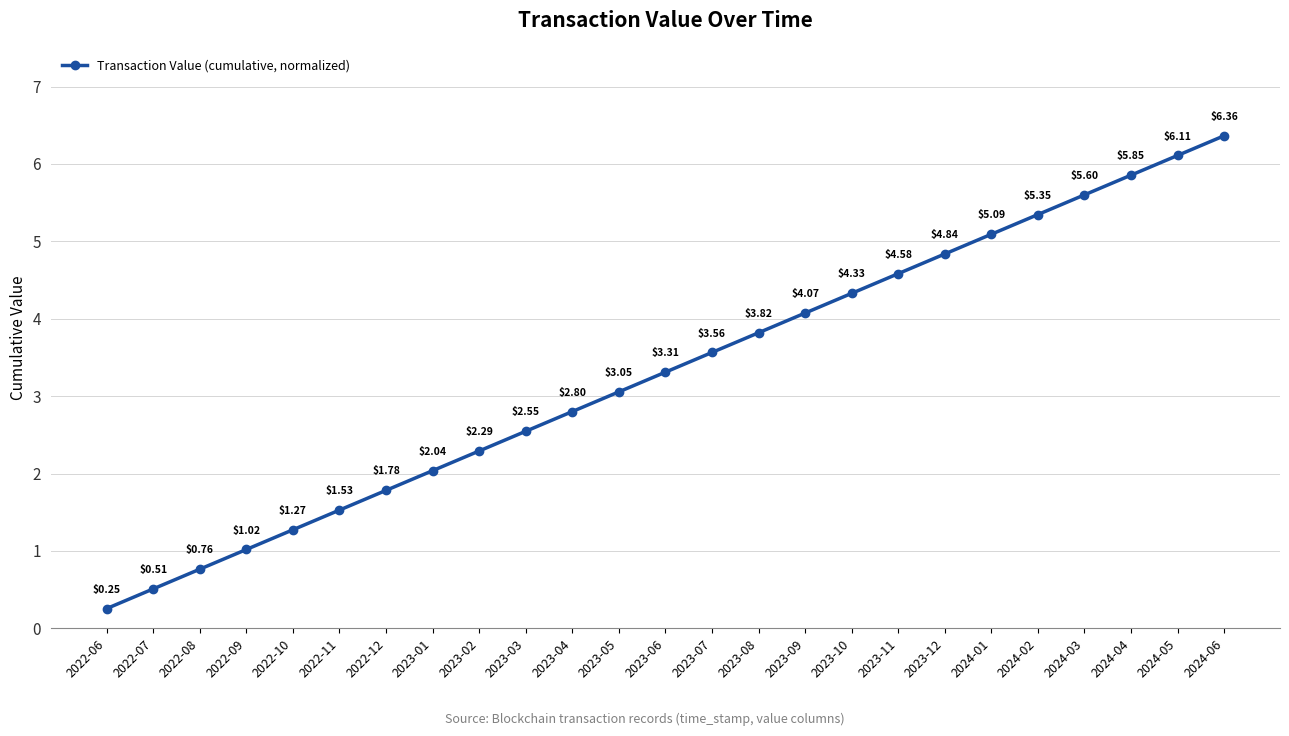

At which label is the value closest to 3?

2023-05